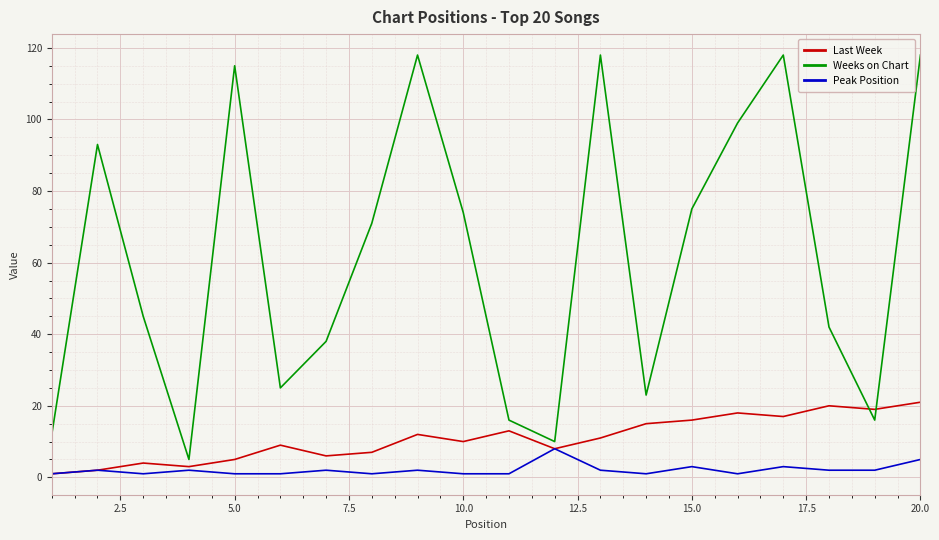

List the series in order of their peak value, highest first.

Weeks on Chart, Last Week, Peak Position